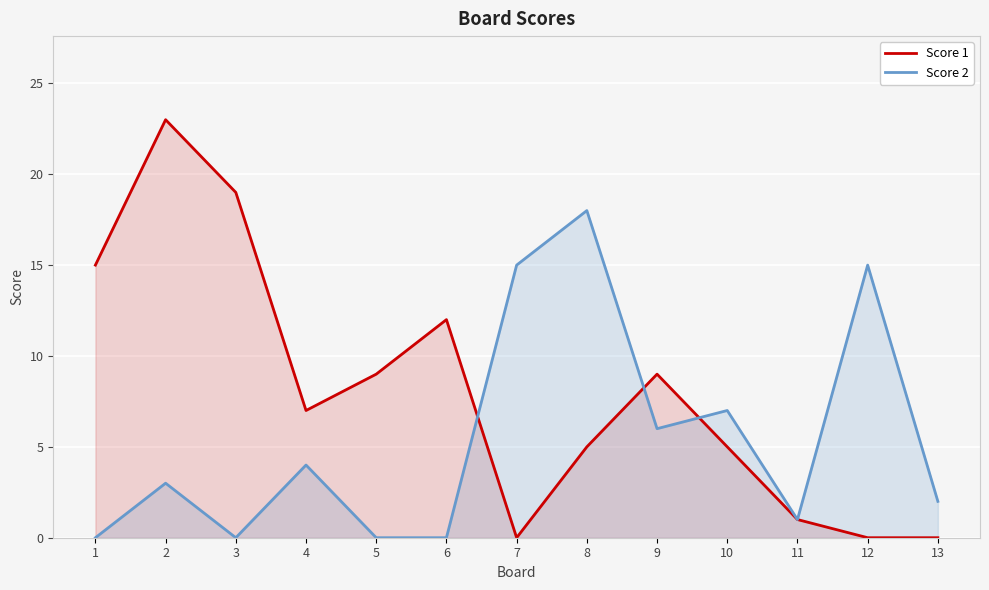

The value of Score 1 at 4 is 7. True or false?

True